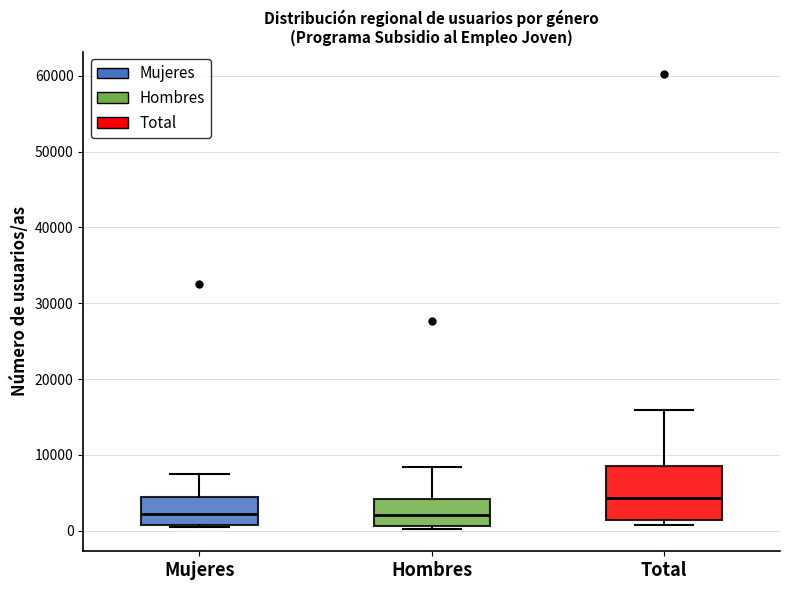

Reading left to right, transcribe this box plot: for each box, give where its median line is, the range the box spans, and where its two whiskers end, as read against the y-axis. The values are not printed on the chart, so give them approximately, as read against the axis.

Mujeres: median 2000, box 1000 to 4000, whiskers 0 to 7000
Hombres: median 2000, box 1000 to 4000, whiskers 0 to 8000
Total: median 4000, box 1000 to 8000, whiskers 1000 (just below the box's lower edge) to 16000